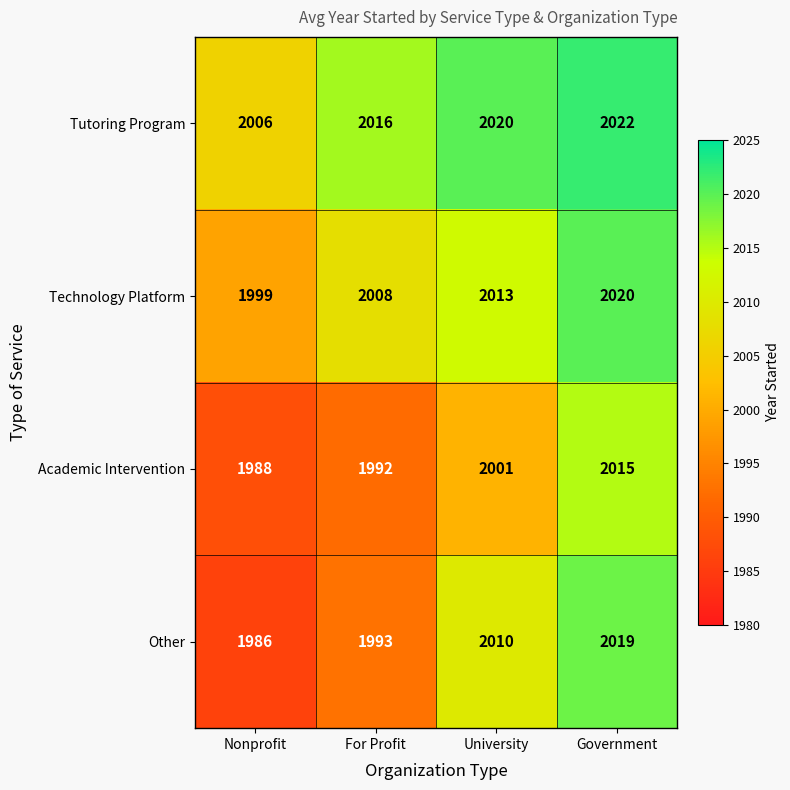

The Technology Platform series shows 2013 at University. True or false?

True